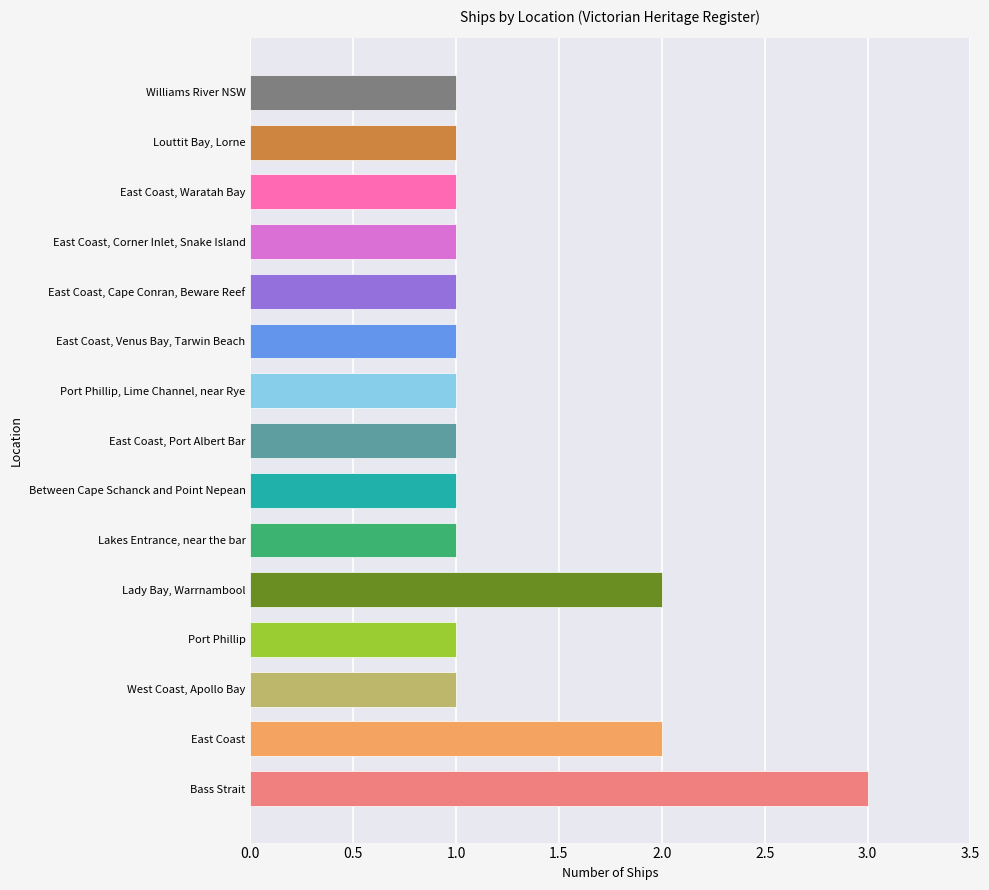

What value does the data have at Bass Strait?

3